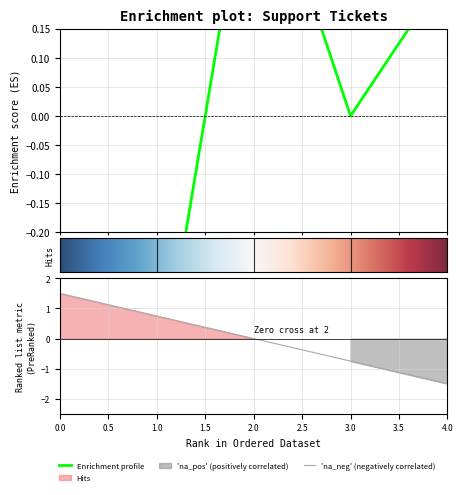

What is the smallest value displayed?

-1.5